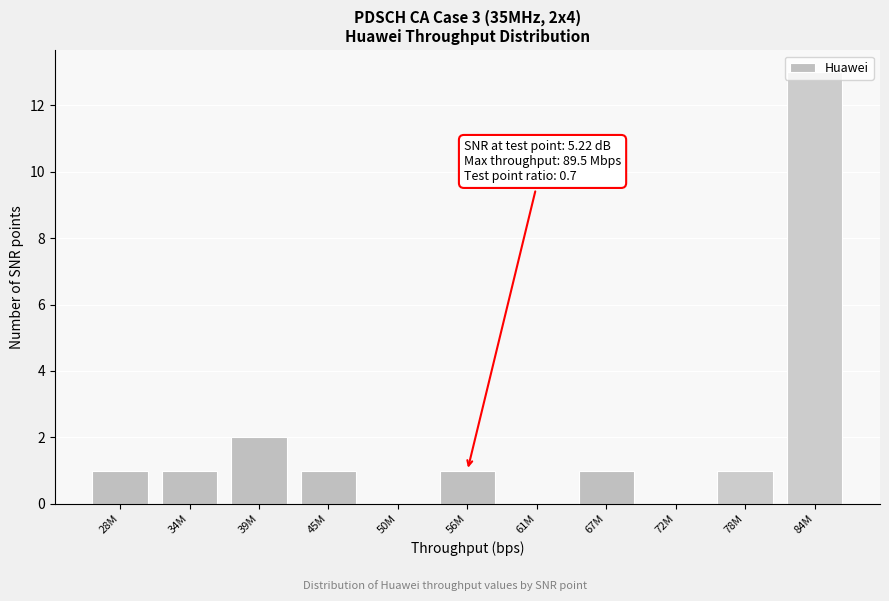

The chart shows a value of 0 at 50M. True or false?

True